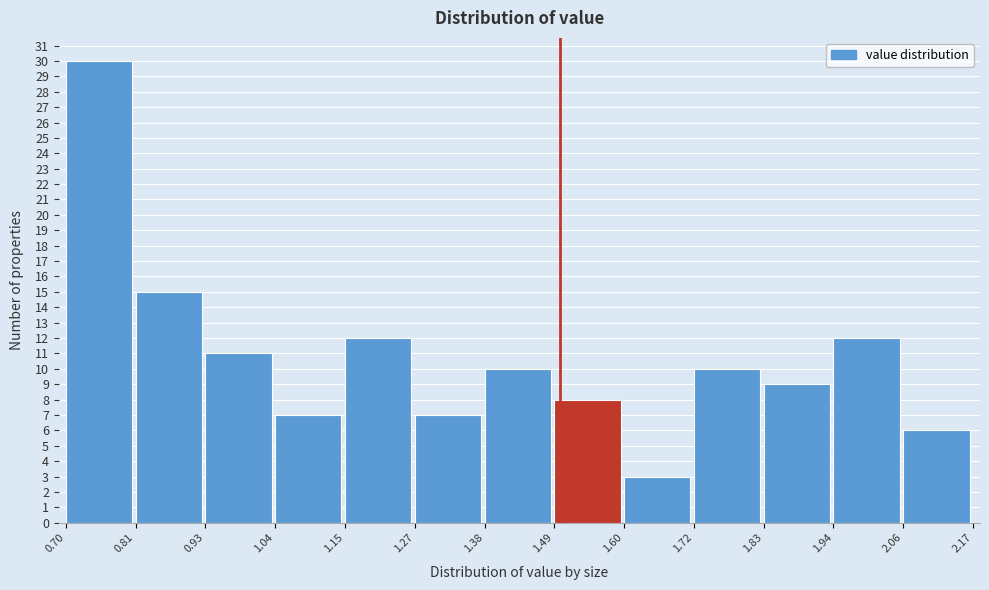

How tall is the bar that spans 0.81 to 0.93 on the x-axis? The values are not printed on the chart, so give them approximately, as read against the axis.

15